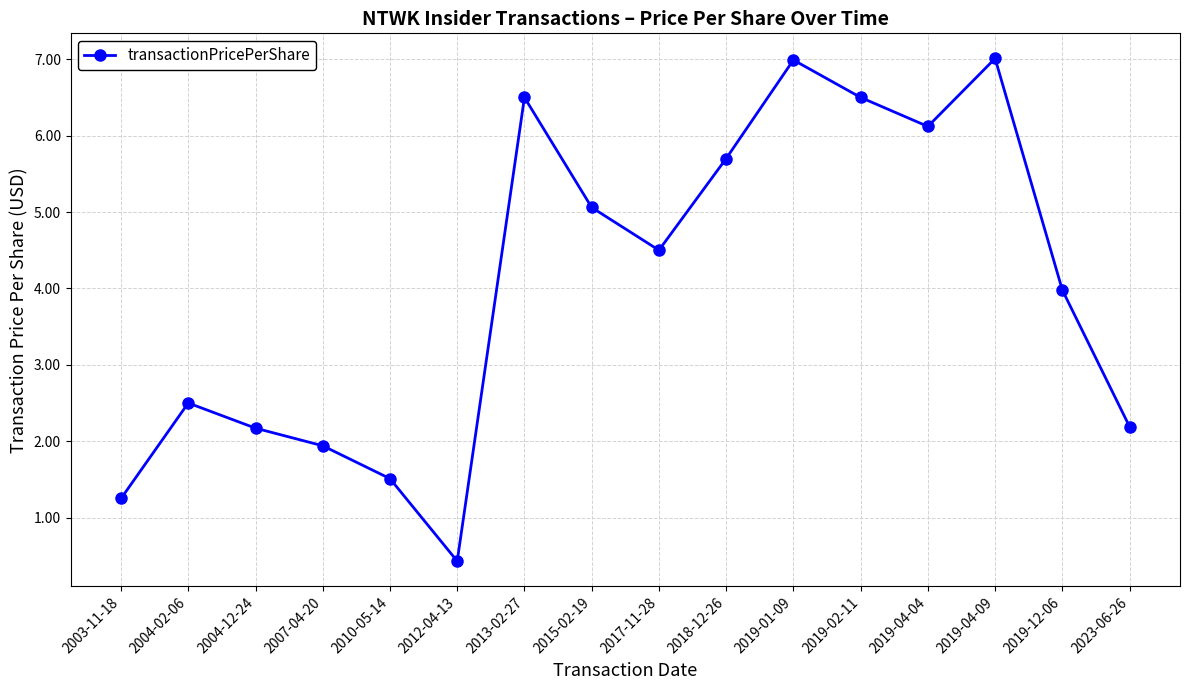

What is the maximum value shown in the chart?

7.0